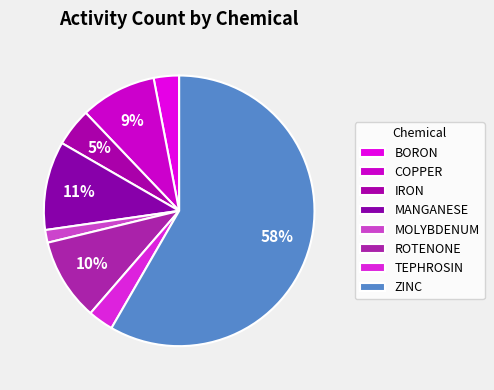

How many segments does this pie chart have?

8